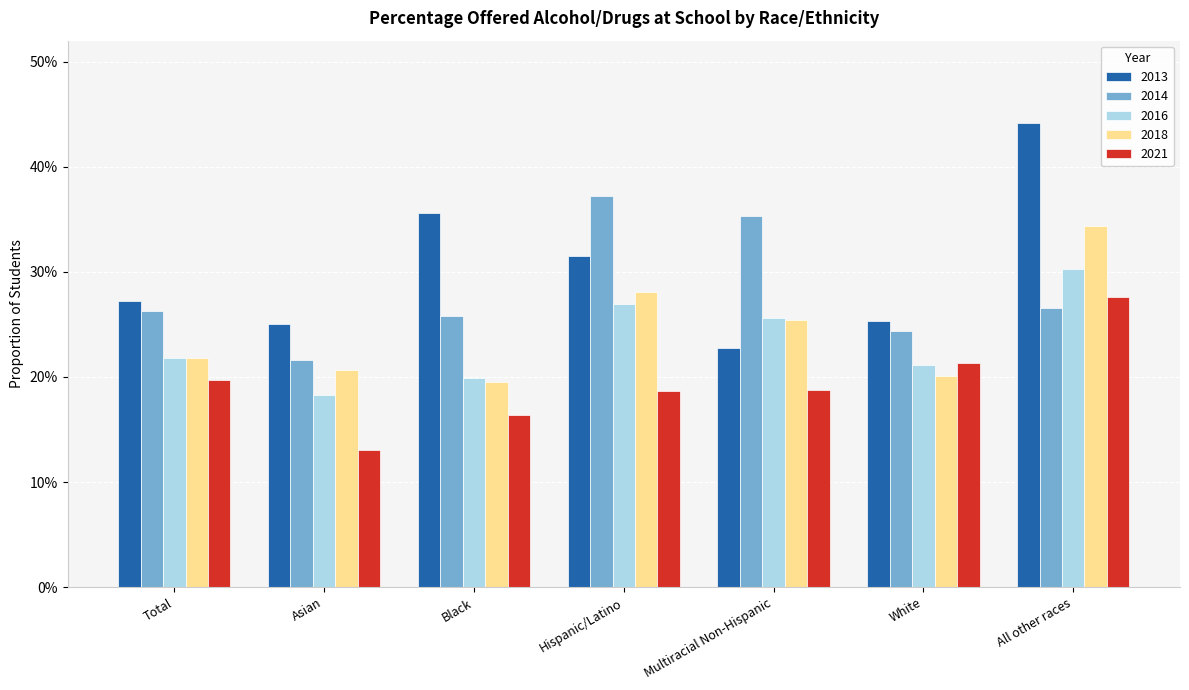

What are all the series names shown in the legend?

2013, 2014, 2016, 2018, 2021